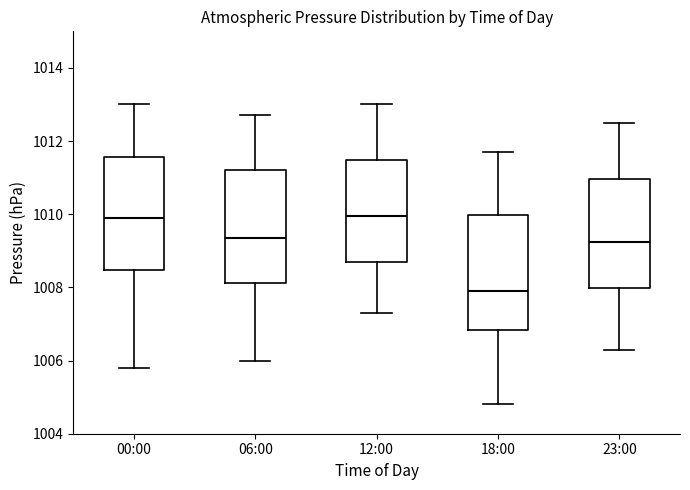

Where does the median line of the box for 18:00 sit on the y-axis? The values are not printed on the chart, so give them approximately, as read against the axis.

1008.0